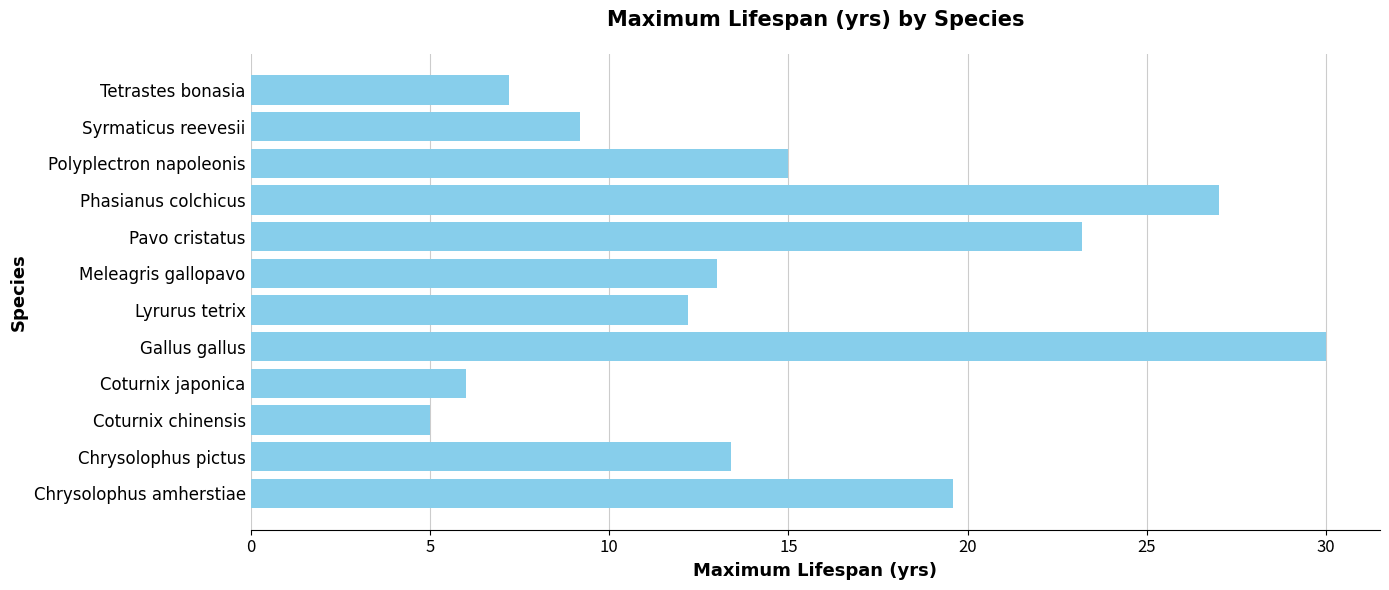

Reading top to bottom, what are all the values shown in this chart?

7.2	9.2	15.0	27.0	23.2	13.0	12.2	30.0	6.0	5.0	13.4	19.6